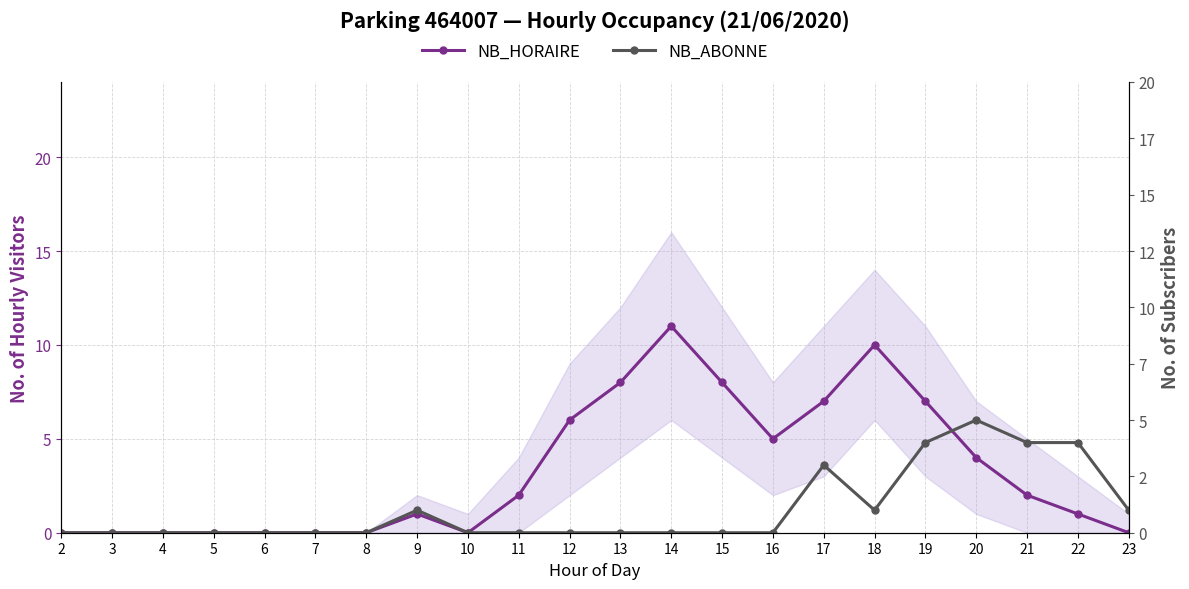

What is the difference between the maximum and minimum values in the NB_ABONNE series?

5